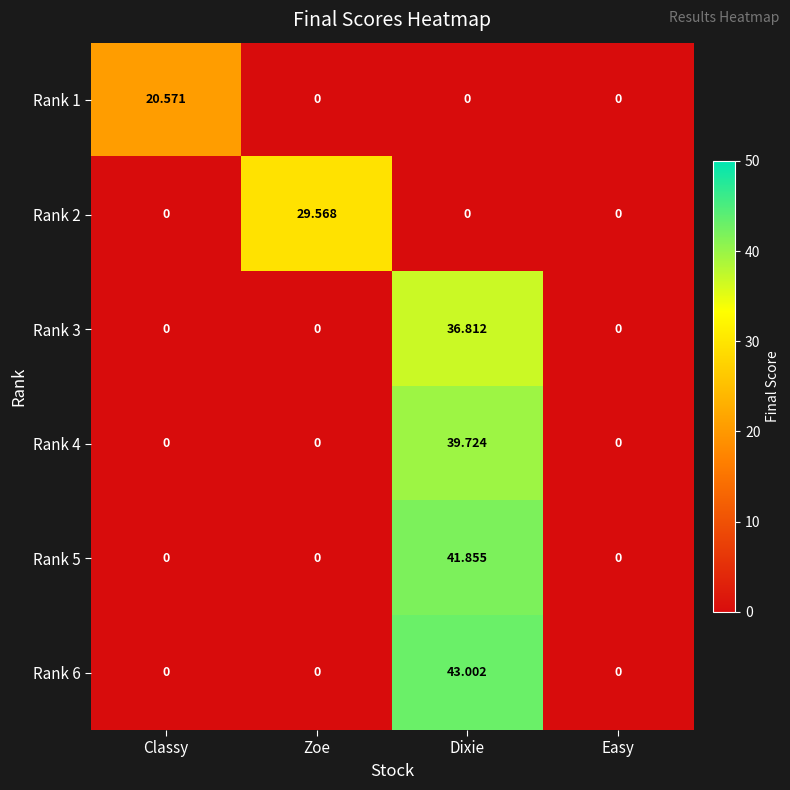

Which label corresponds to the largest value in the chart?

Dixie